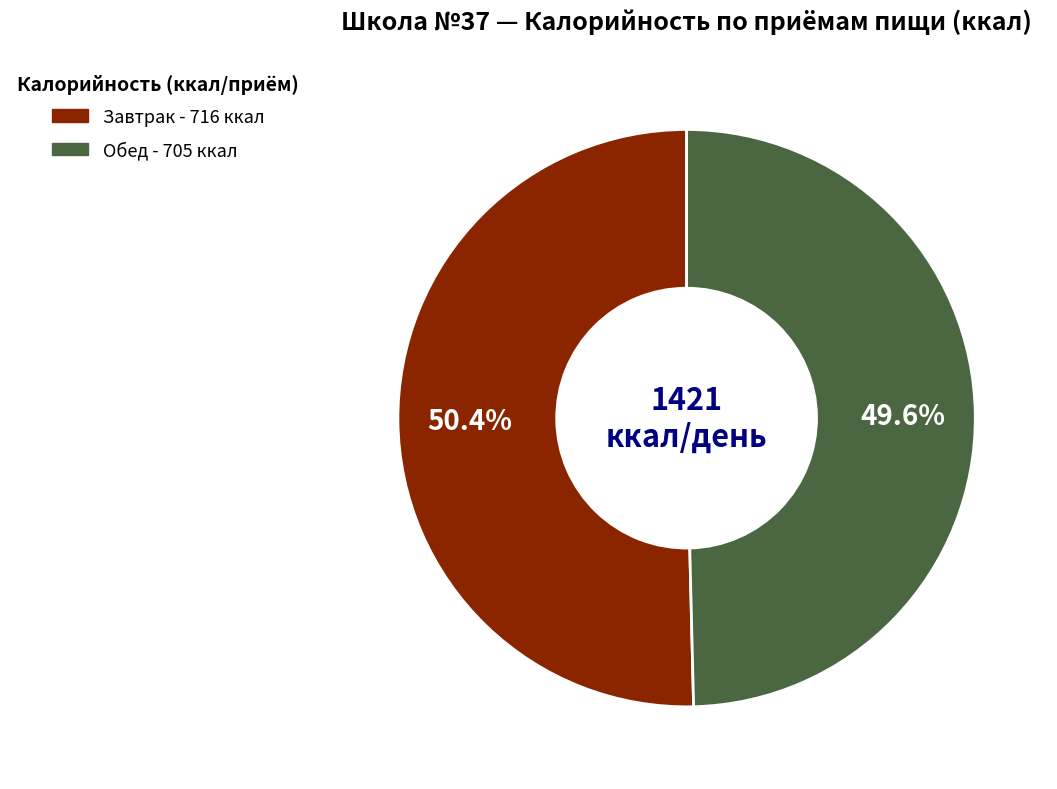

Does Завтрак account for over 50% of the chart?

Yes